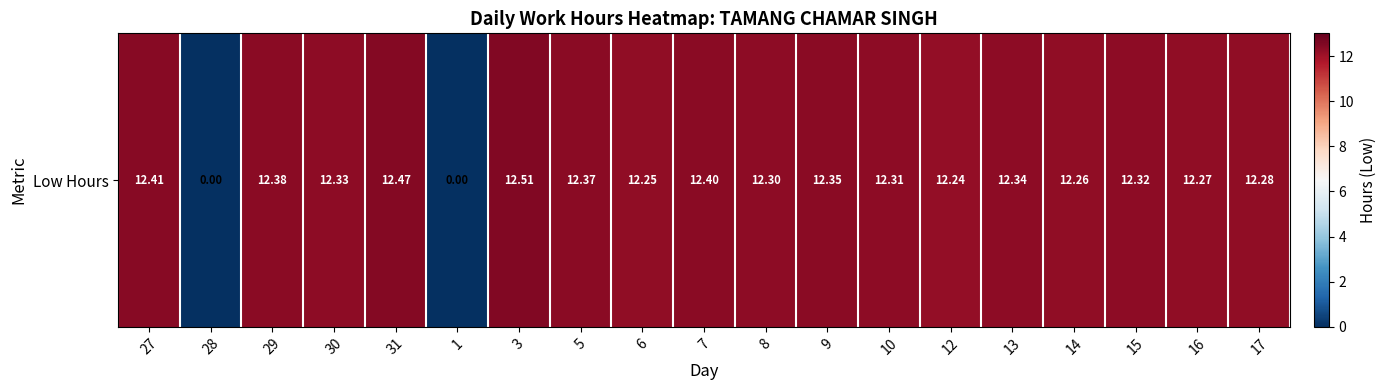

Reading left to right, list all the values displayed in this chart.

12.4	0.0	12.4	12.3	12.5	0.0	12.5	12.4	12.2	12.4	12.3	12.3	12.3	12.2	12.3	12.3	12.3	12.3	12.3